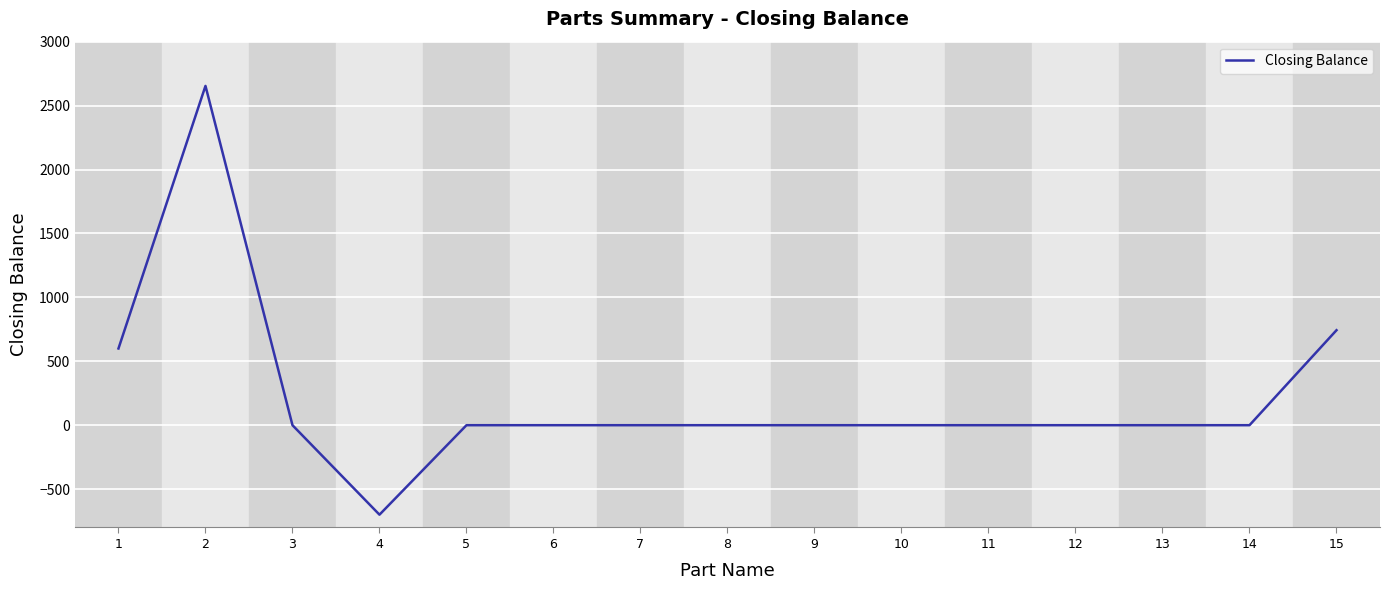

At which category does the data reach its first local peak?

2